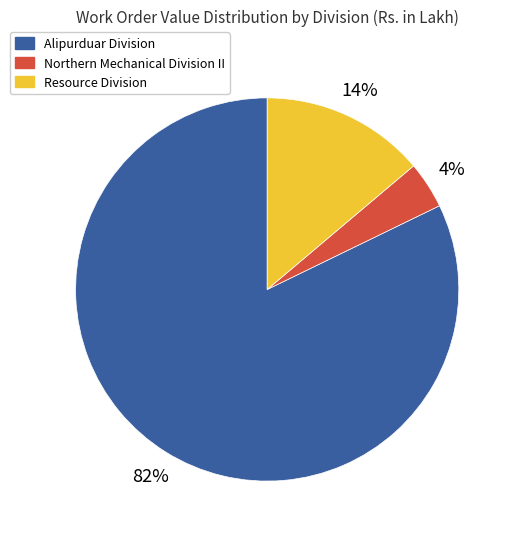

To the nearest percent, what is the average slice percentage?

33%